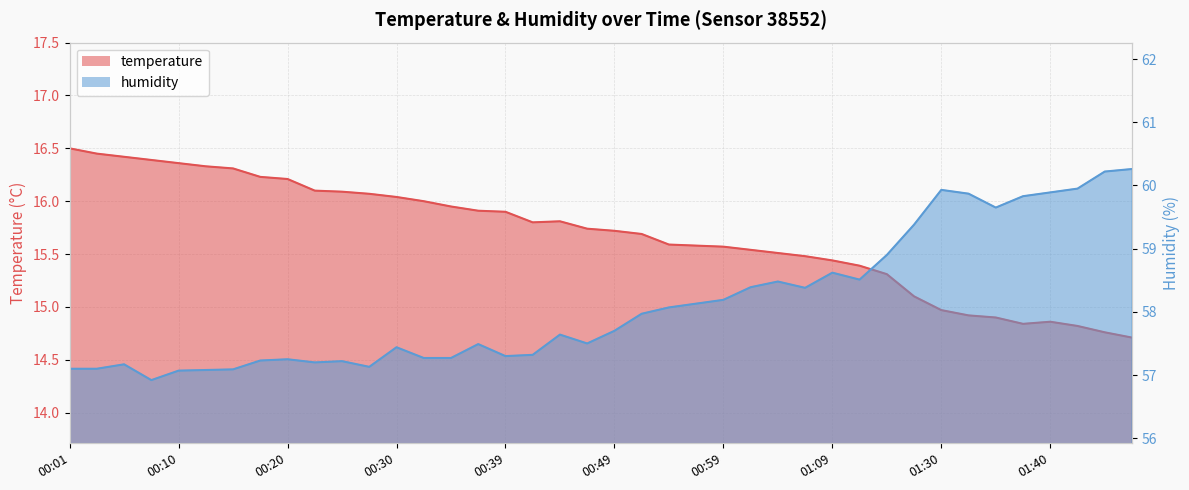

What are all the series names shown in the legend?

temperature, humidity